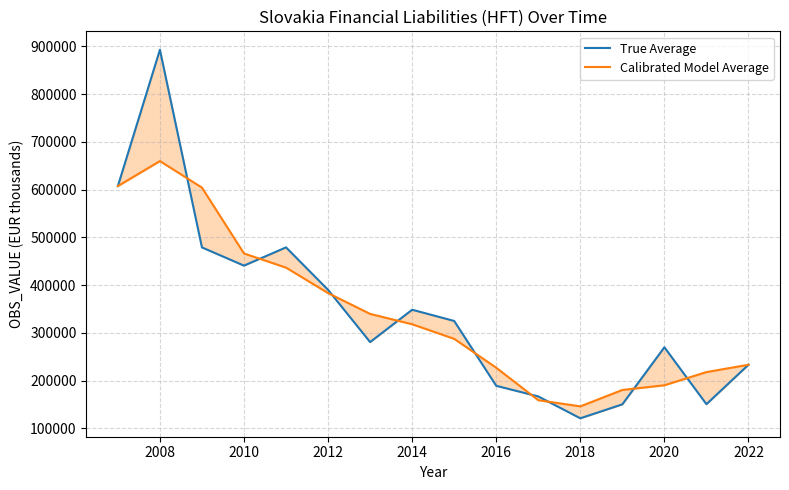

True or false: True Average has more than 0 interior local peaks.

True